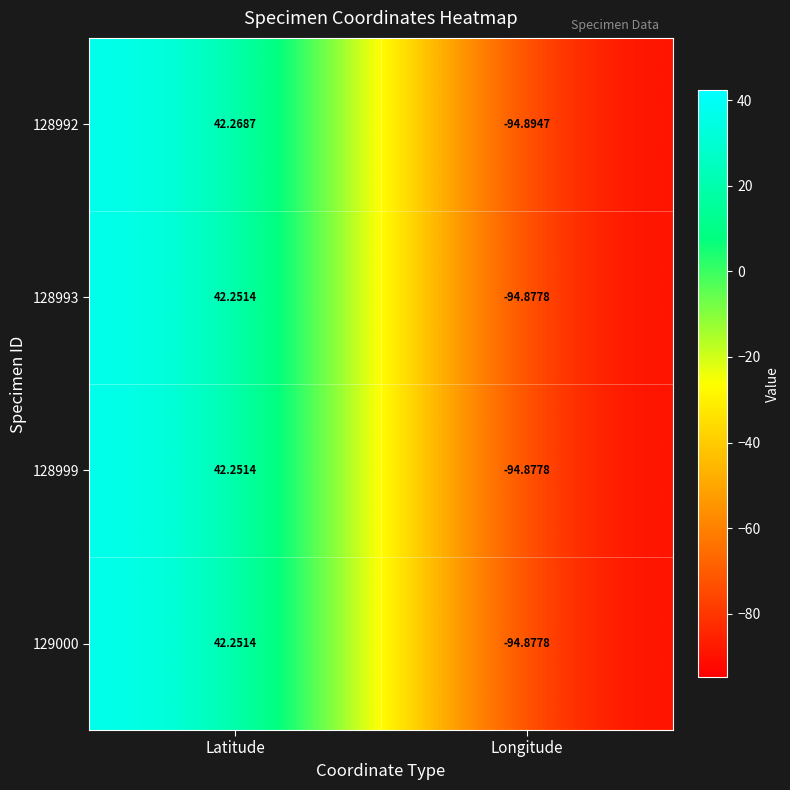

At which category is the sum across all series the highest?

Latitude